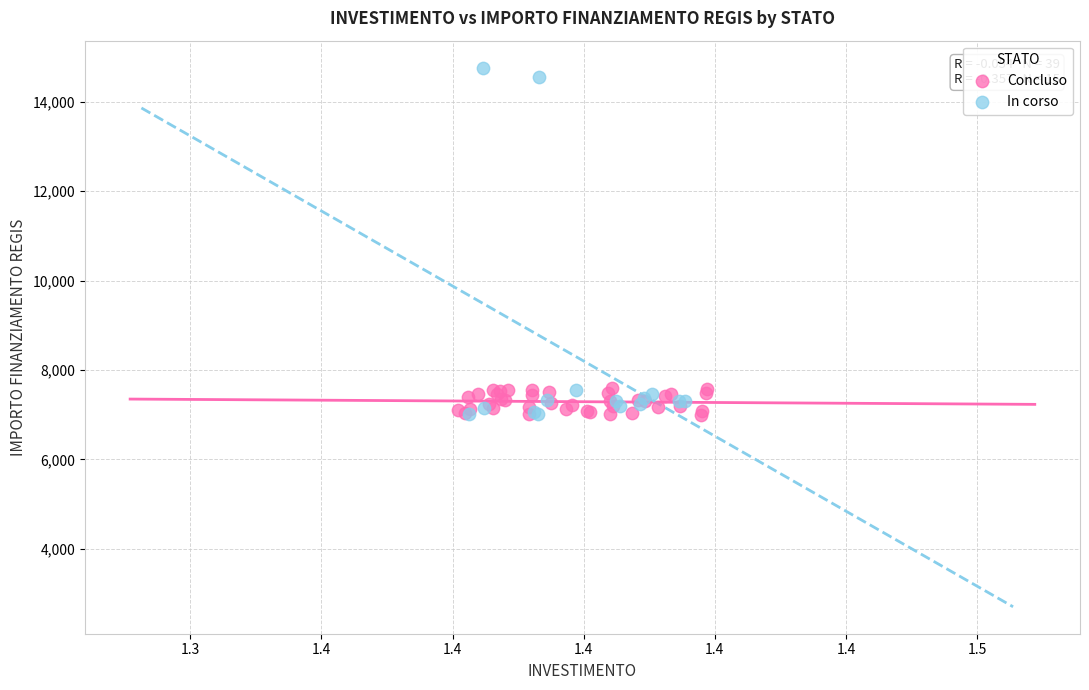

Which series contains the highest Y value?

In corso